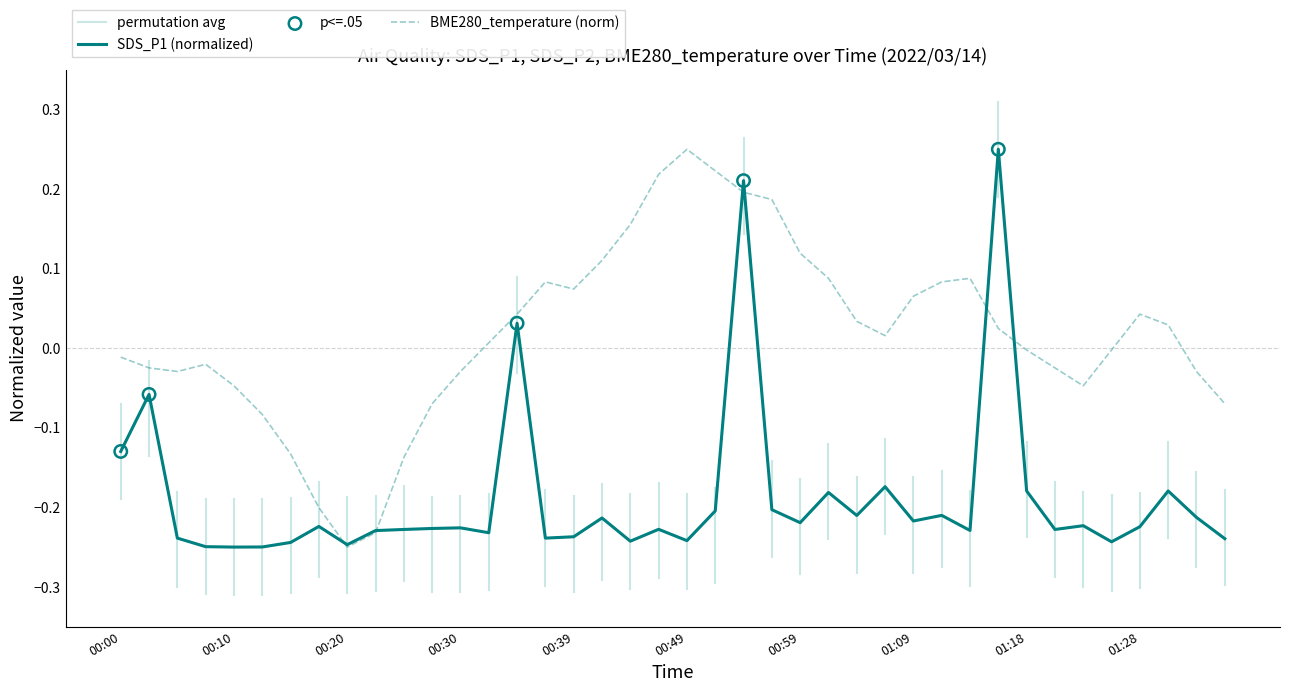

Is the value of SDS_P1 at 00:02 greater than the value of BME280_temperature at 00:17?

Yes